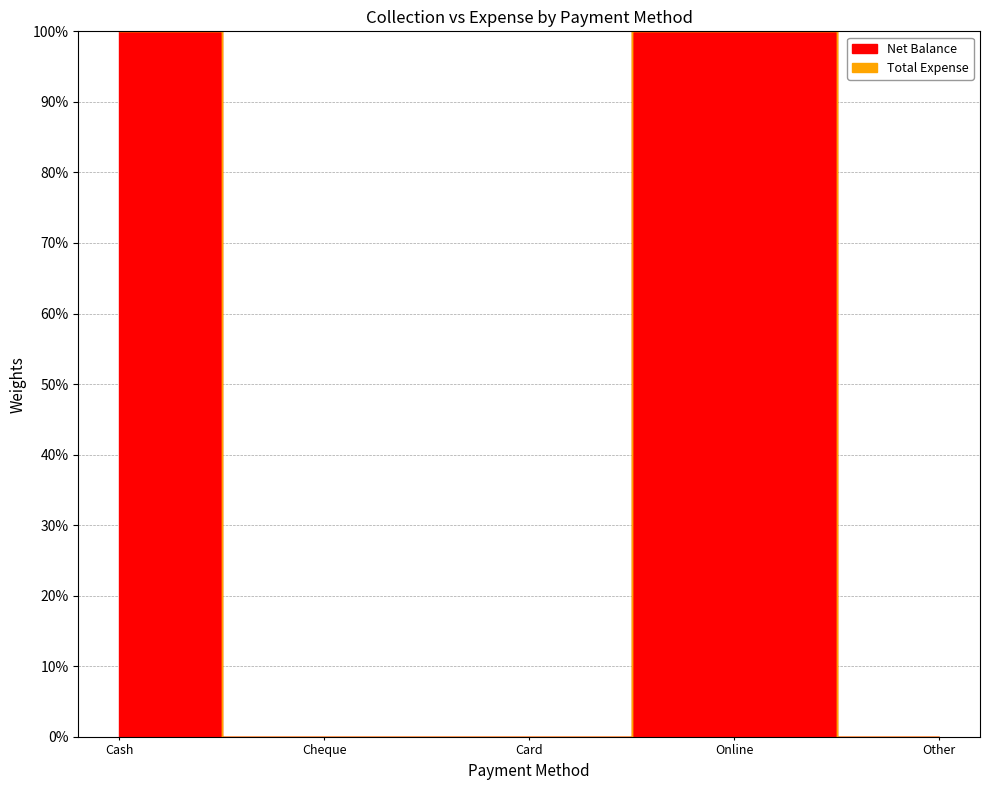

At which label is Total Expense closest to 0?

Cash